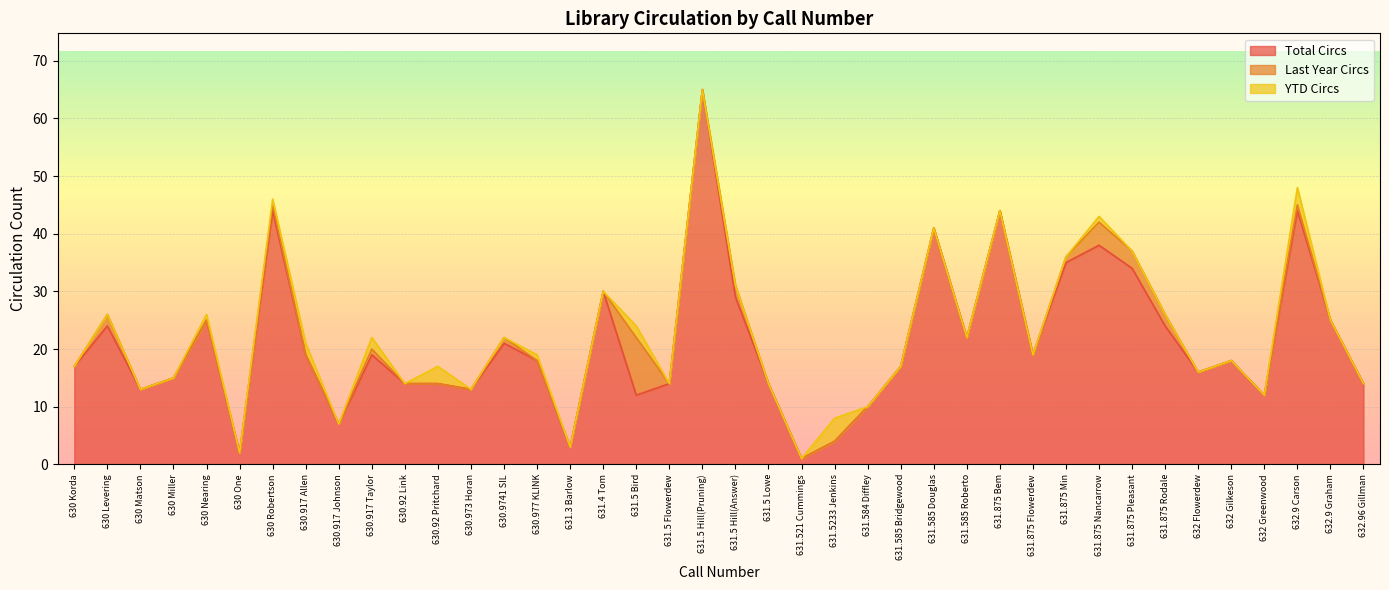

What is the maximum value shown in the chart?

65